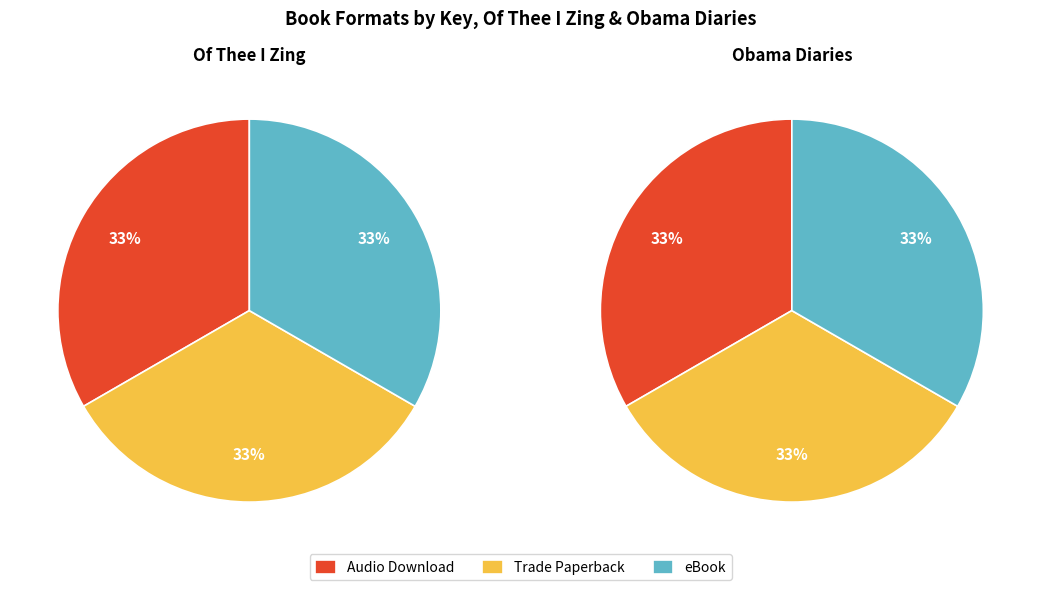

To the nearest percent, what portion does Obama Diaries represent?

47%